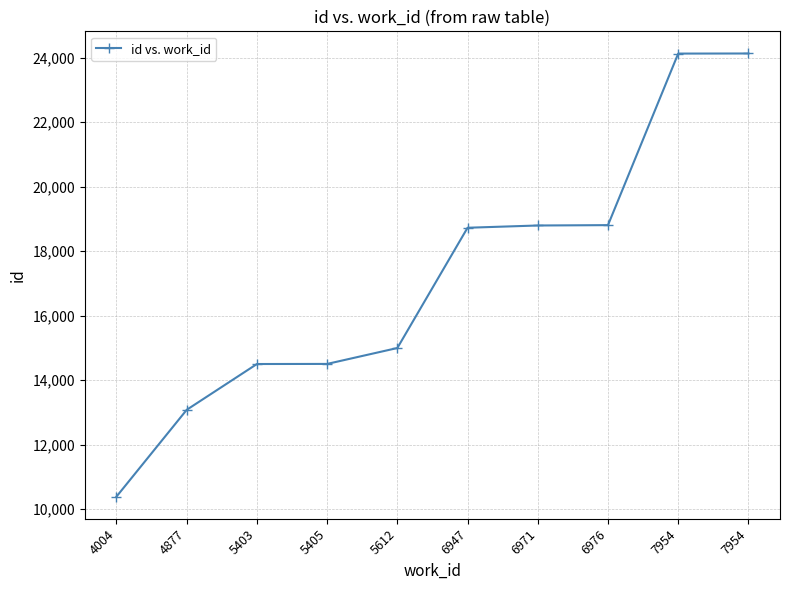

How many lines are shown in the chart?

1